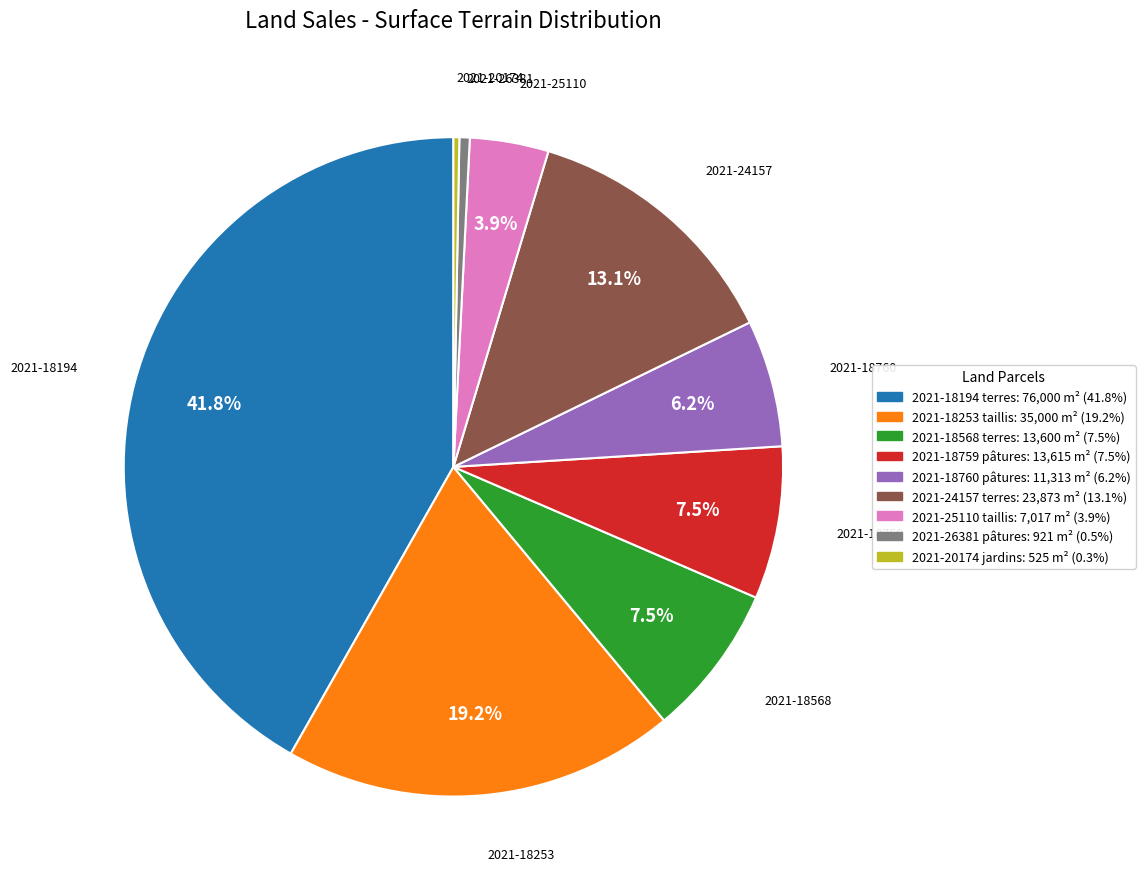

How many segments does this pie chart have?

9